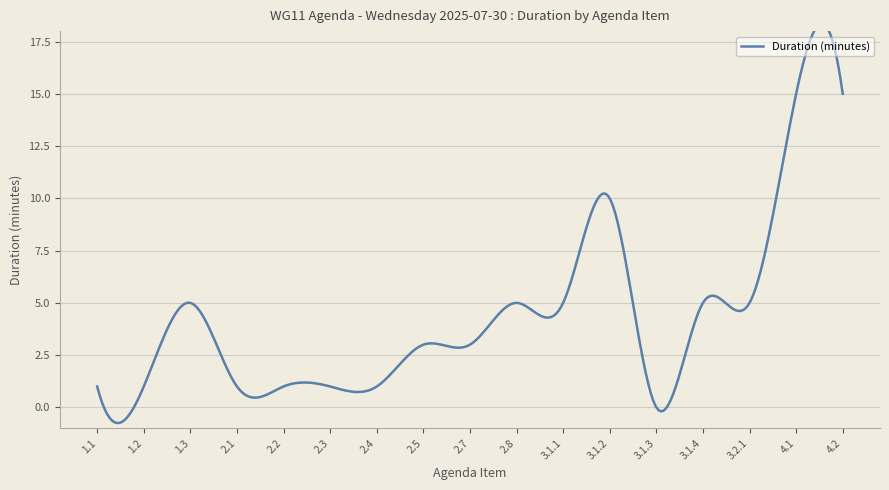

List the labels in order of value, largest first.

4.1, 4.2, 3.1.2, 1.3, 2.8, 3.1.1, 3.1.4, 3.2.1, 2.5, 2.7, 1.1, 1.2, 2.1, 2.2, 2.3, 2.4, 3.1.3